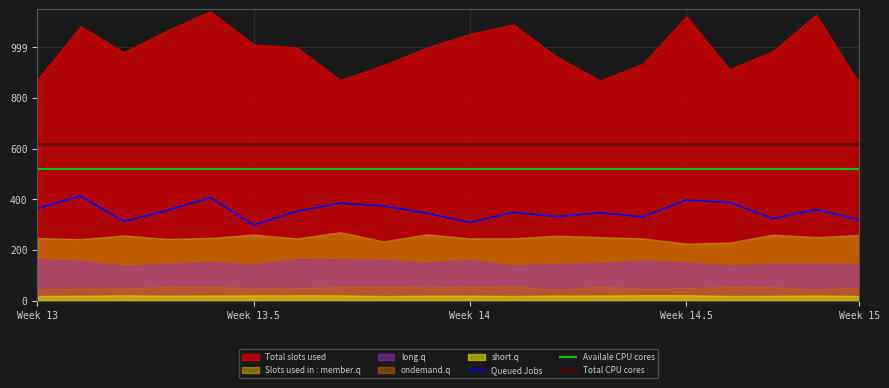

True or false: Total CPU cores and Availale CPU cores cross at least once.

False